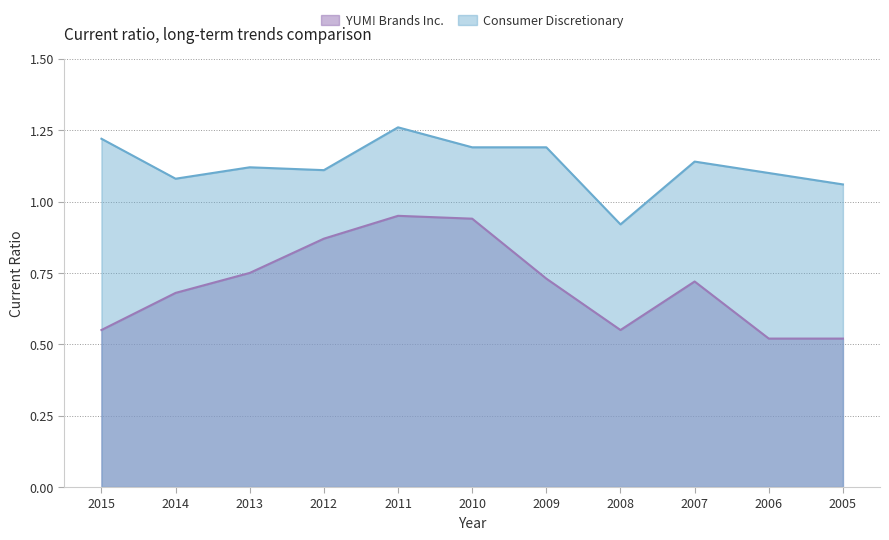

True or false: YUM! Brands Inc. and Consumer Discretionary cross at least once.

False